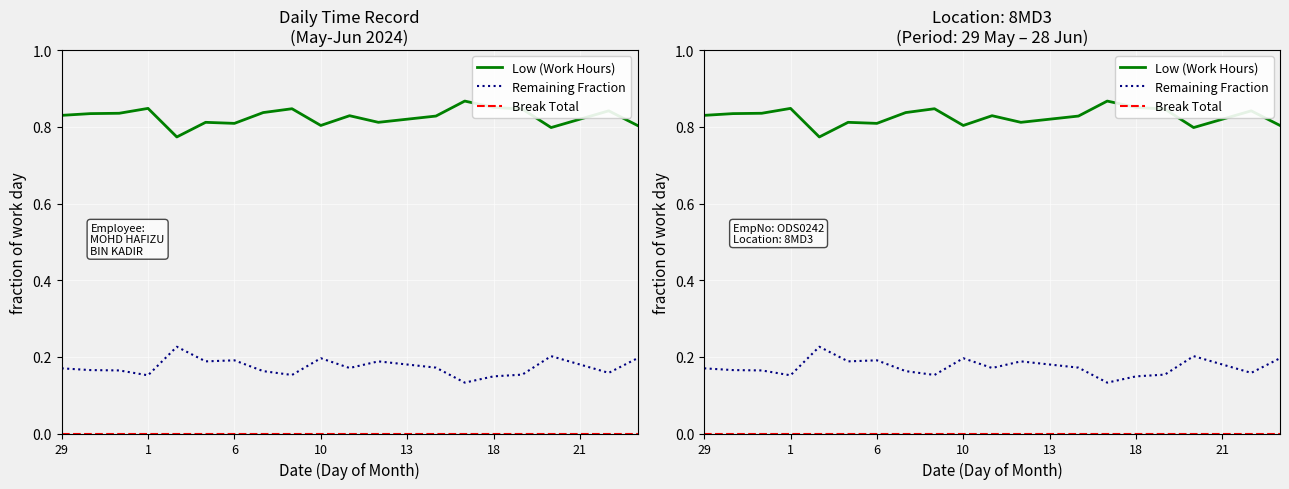

At which category is the sum across all series the highest?

29